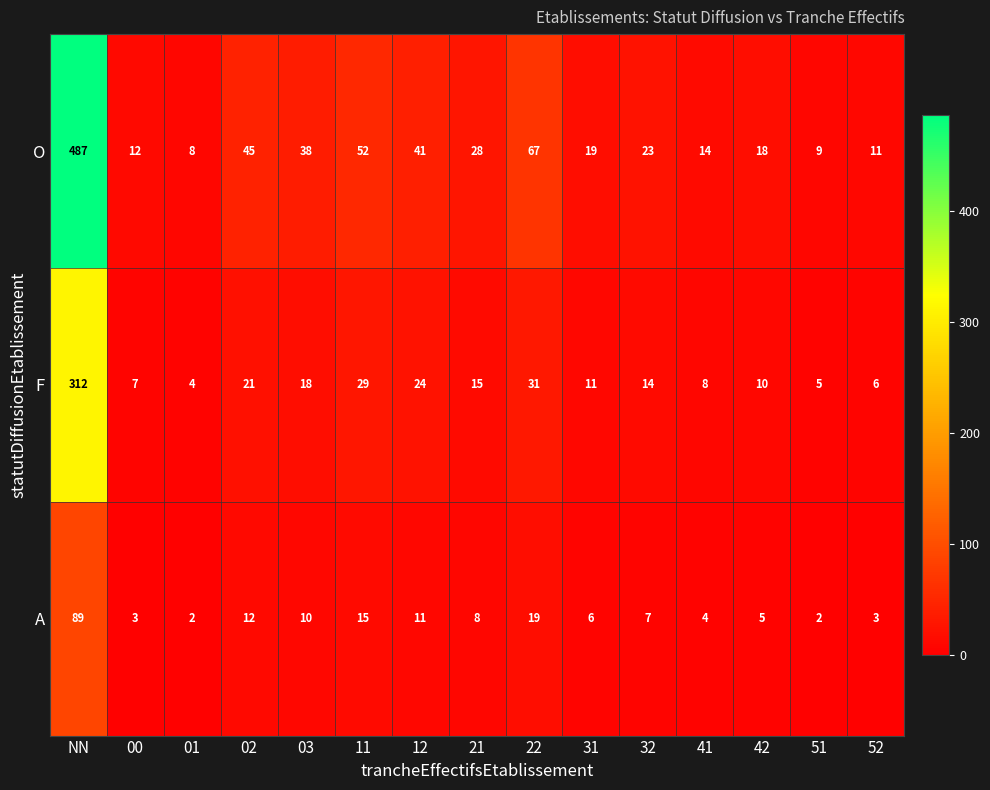

List the series in order of their overall mean, lowest first.

A, F, O